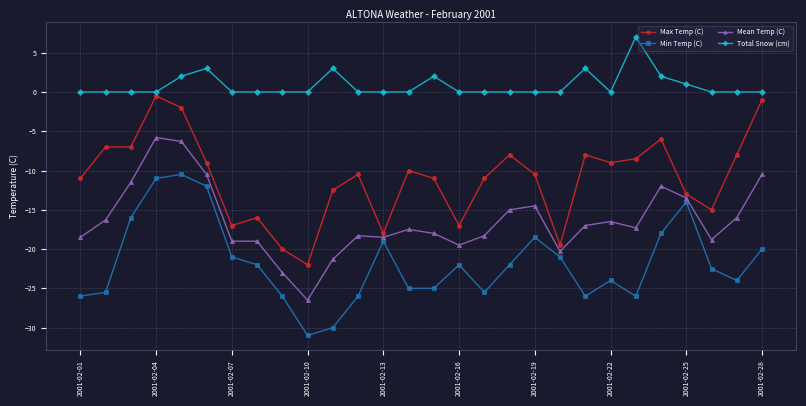

Rank the series by their average value, from highest to lowest.

Total Snow (cm), Max Temp (C), Mean Temp (C), Min Temp (C)